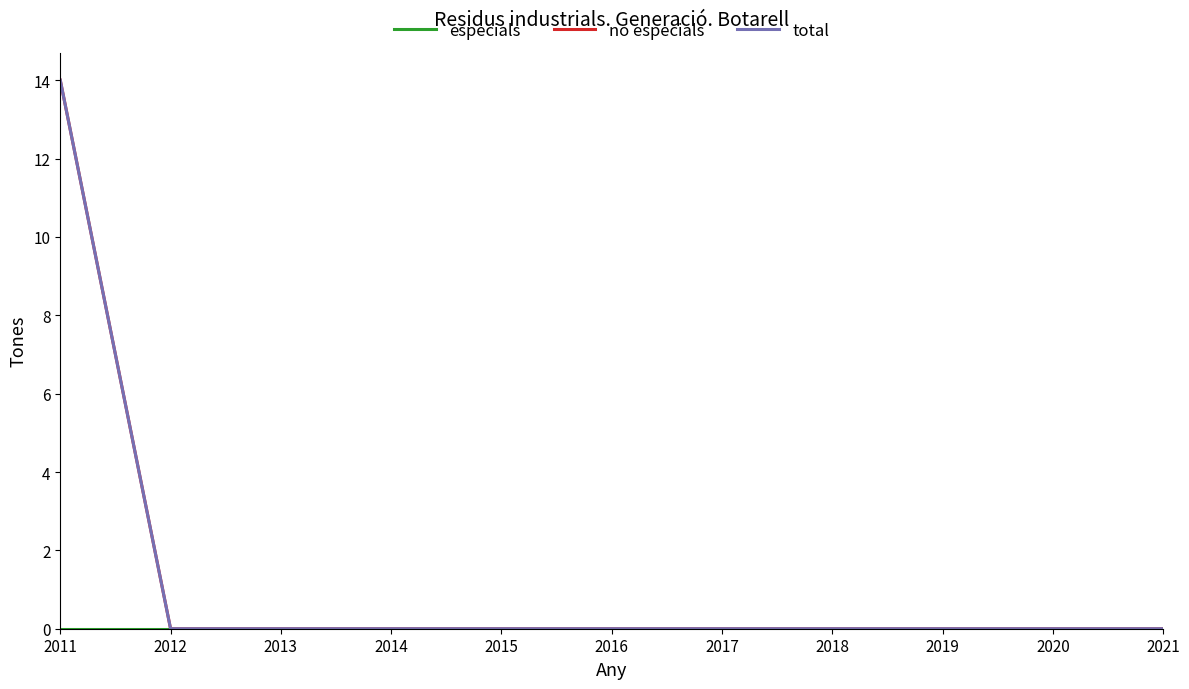

True or false: especials and no especials cross at least once.

False